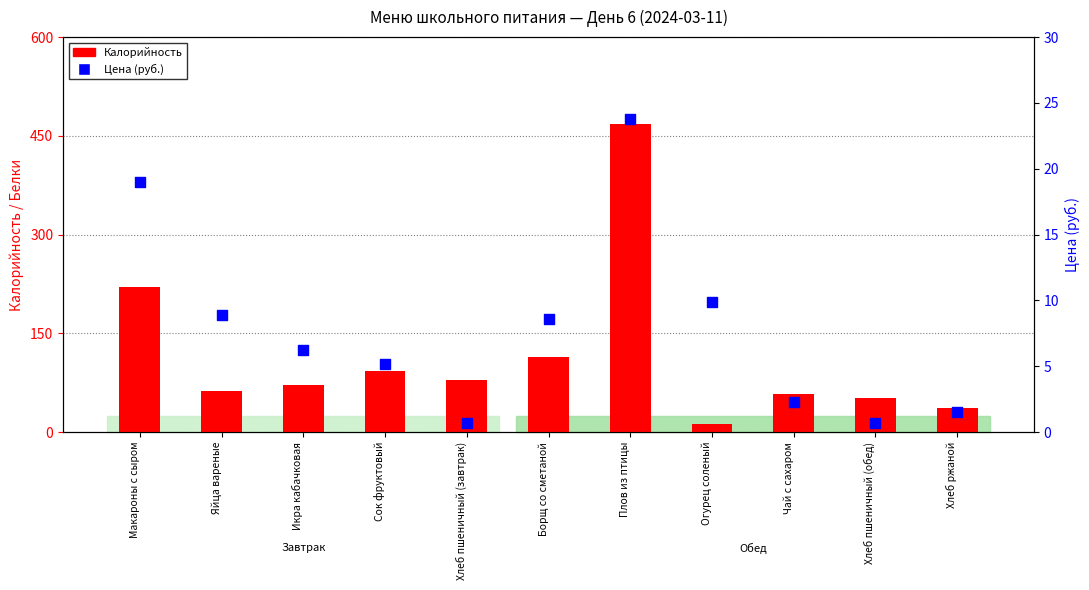

Is the value of Калорийность at Макароны с сыром greater than the value of Цена (руб.) at Борщ со сметаной?

Yes